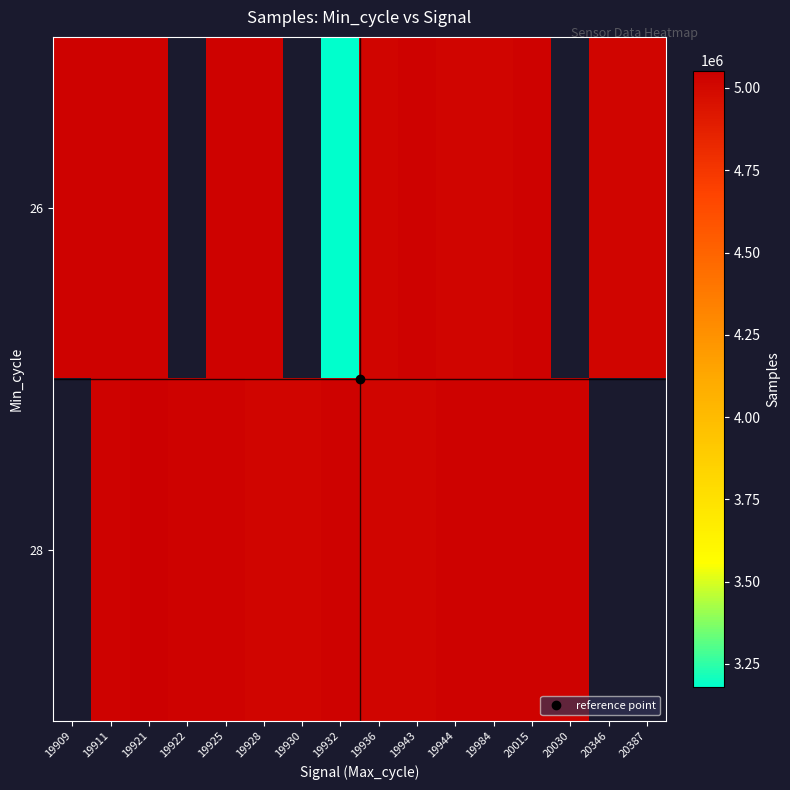

How many distinct data groups are displayed?

2